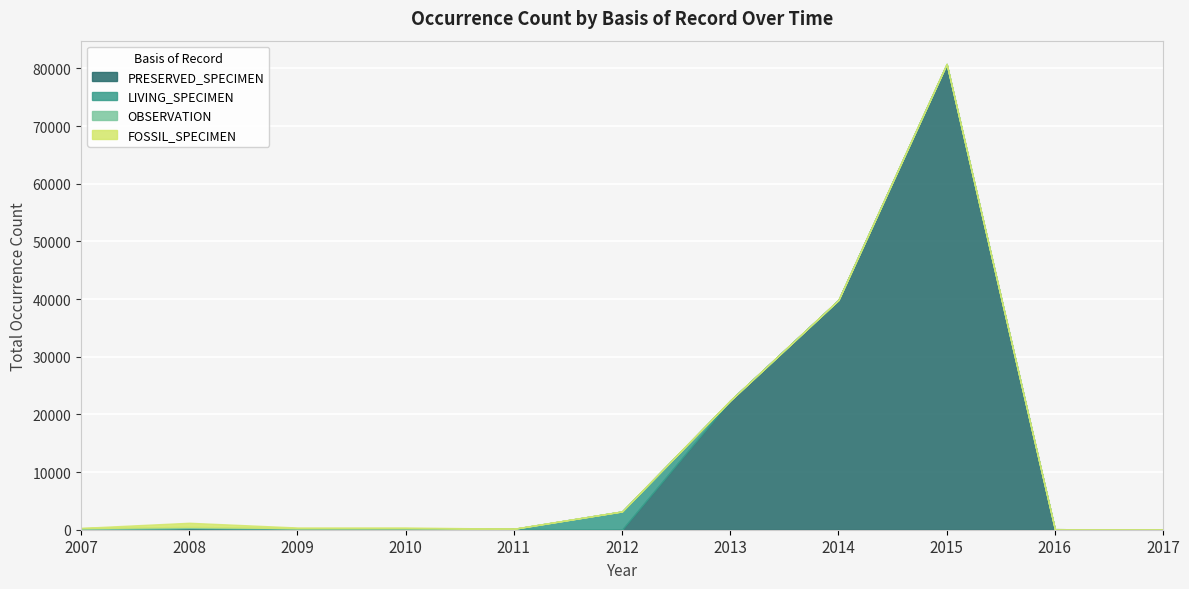

How many categories are shown in the chart?

11